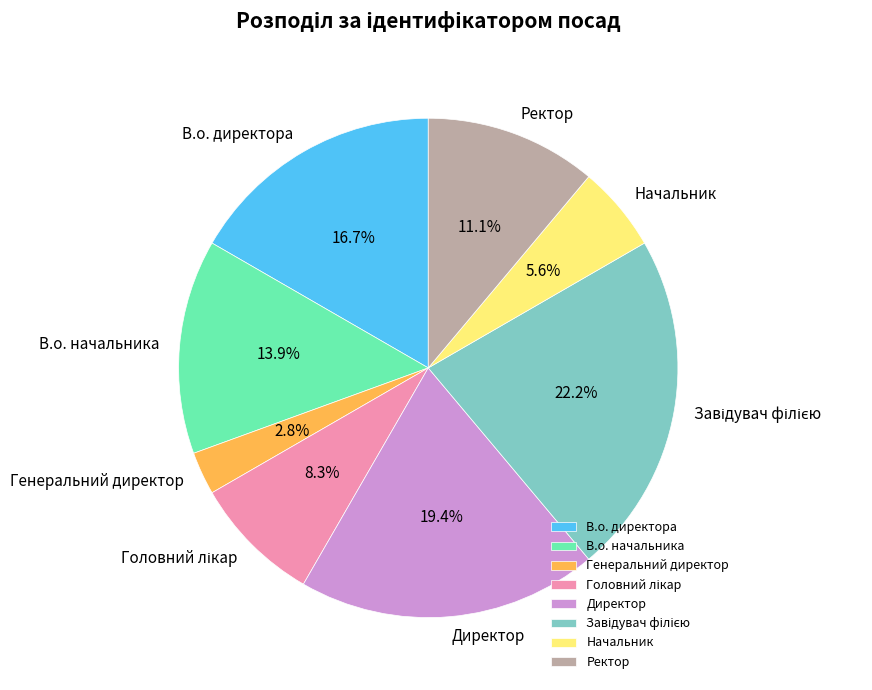

The В.о. директора slice represents 8% of the pie. True or false?

False